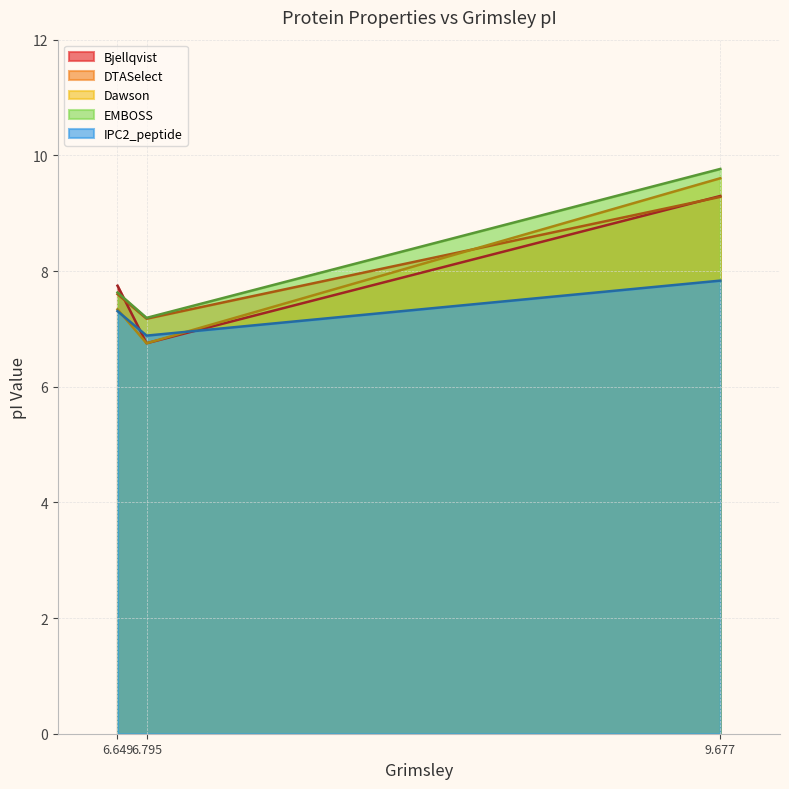

At which category is the sum across all series the highest?

9.677